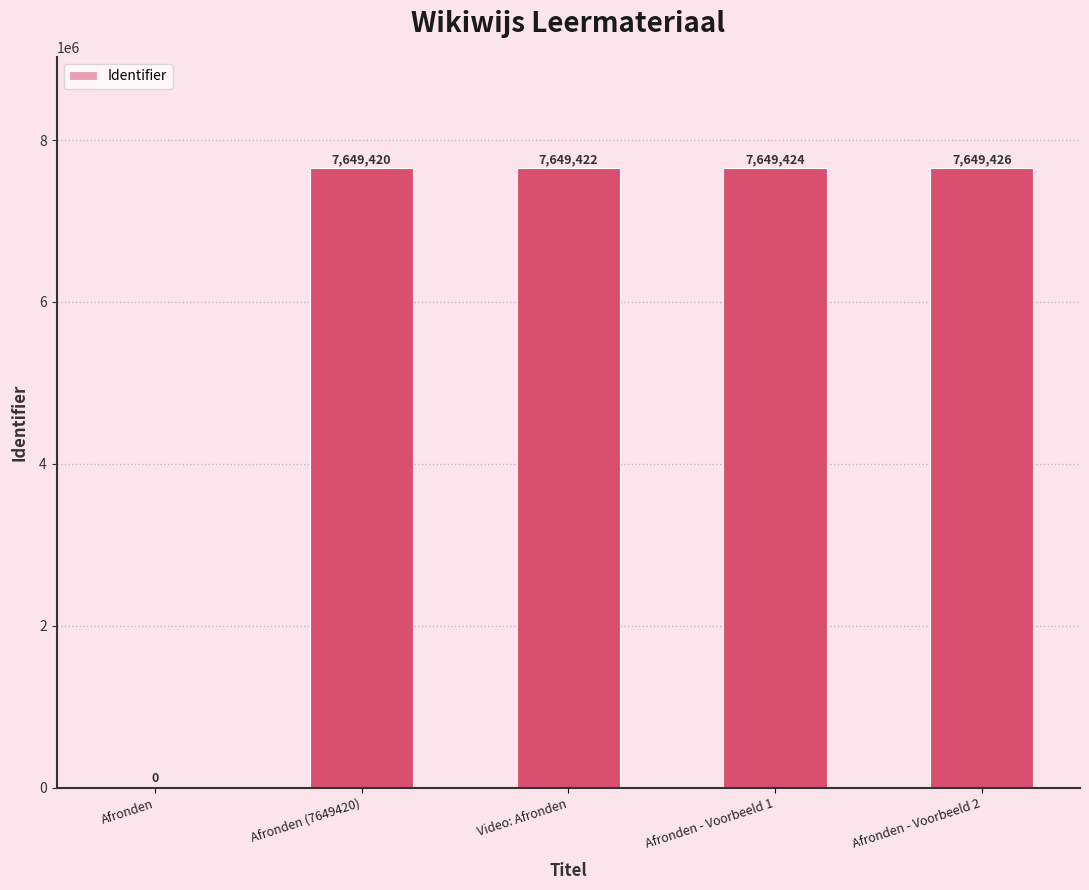

Are the bars horizontal?

No